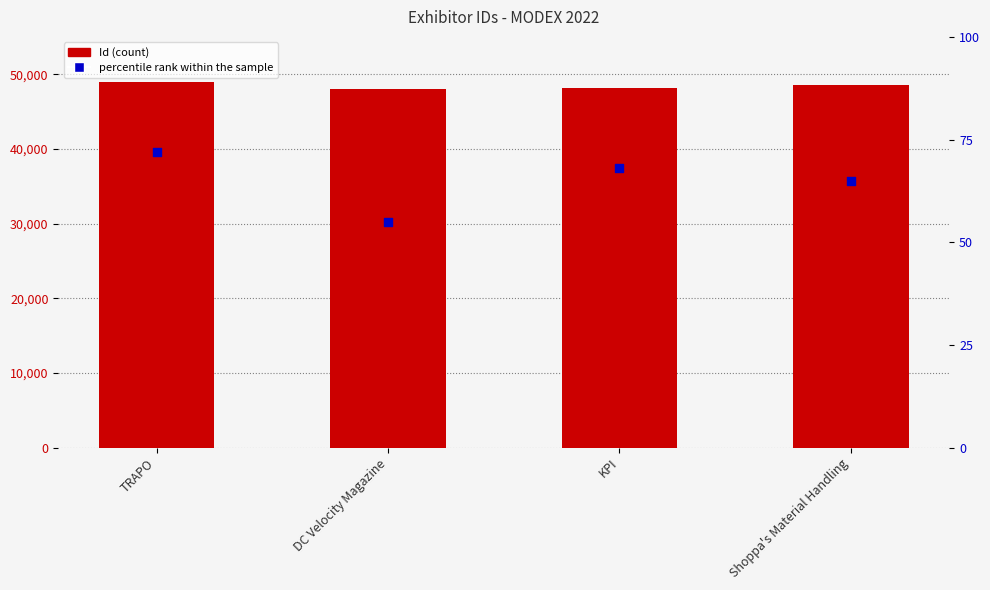

Which series reaches the maximum Y coordinate?

Id